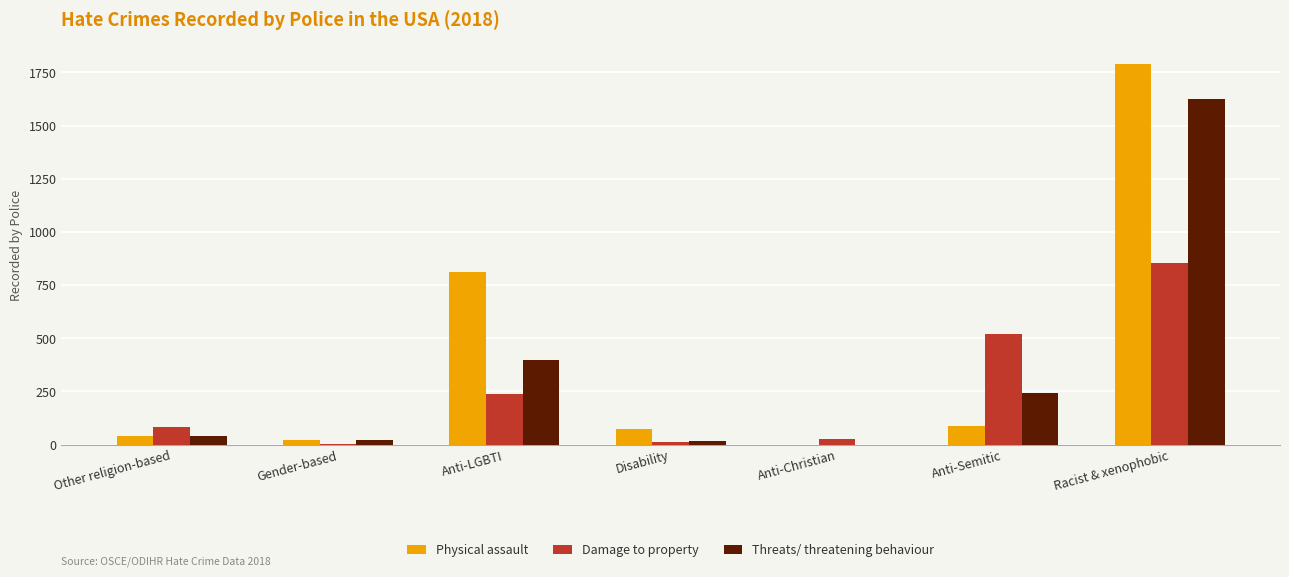

How many groups of bars are there?

7